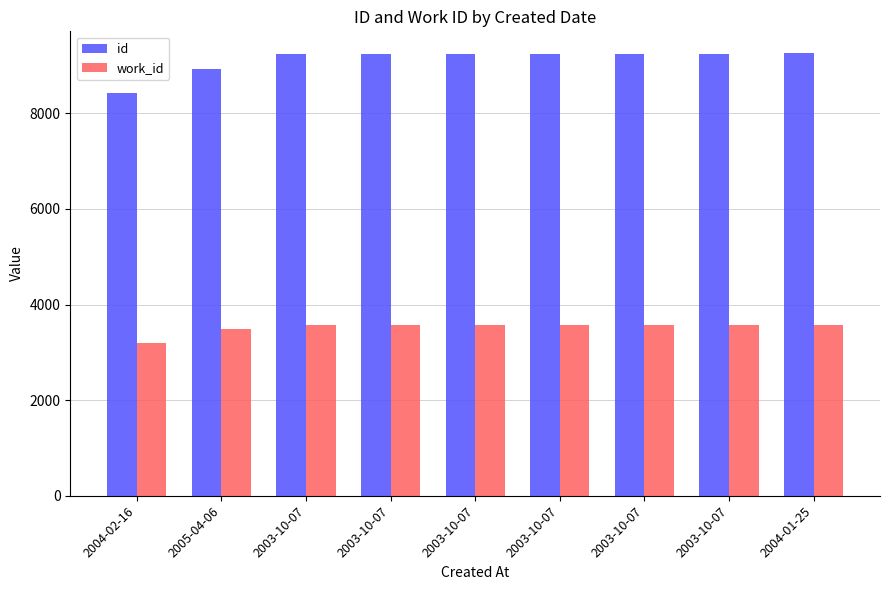

Does the chart contain stacked bars?

No